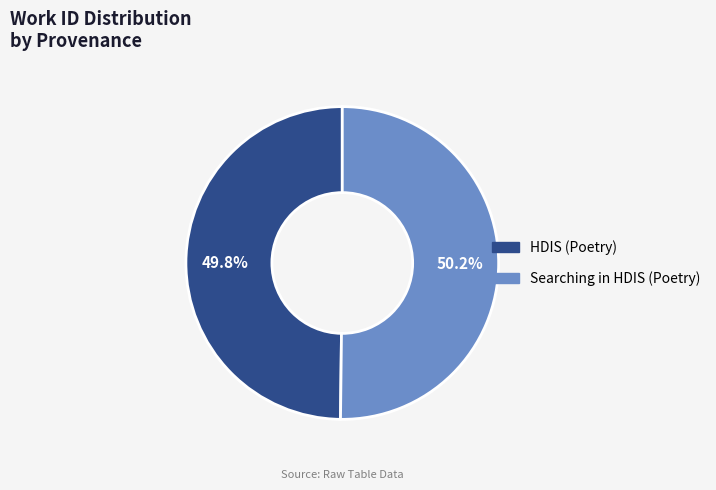

Is there a majority slice in this chart?

Yes